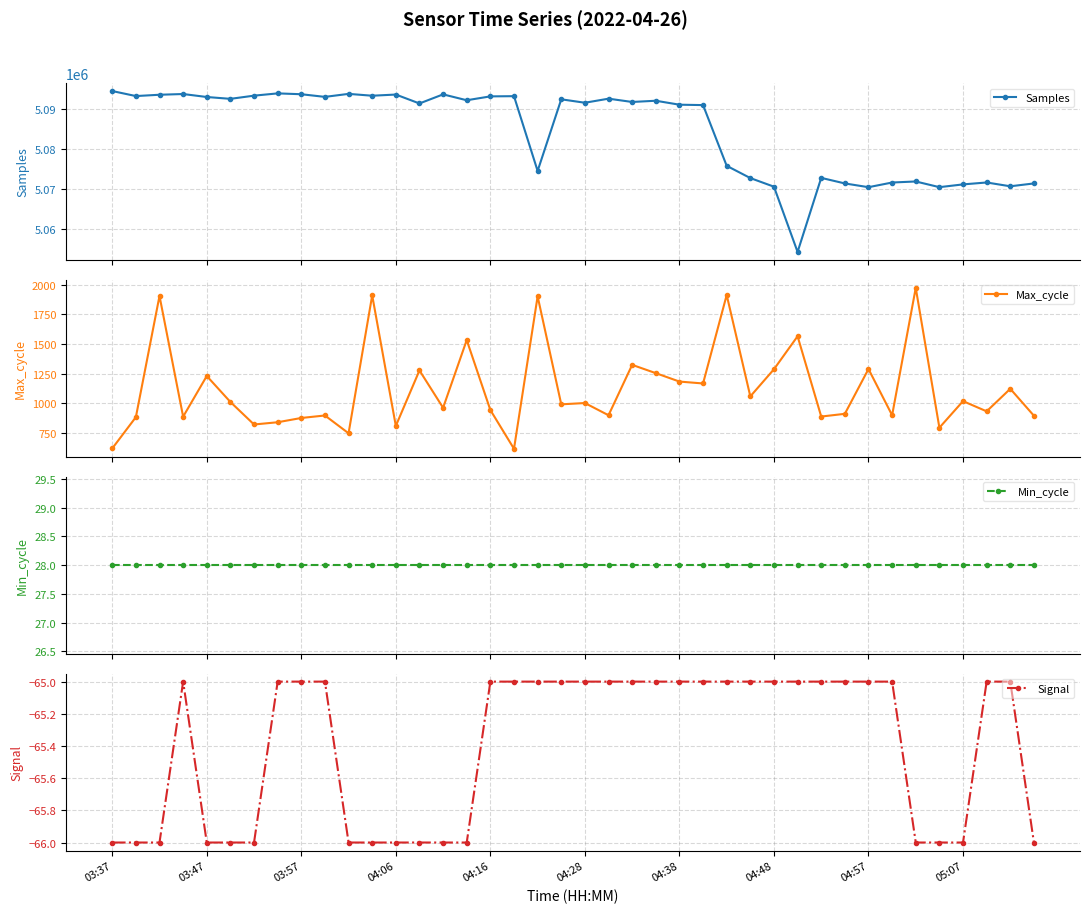

The value of Max_cycle at 17 is 947. True or false?

False